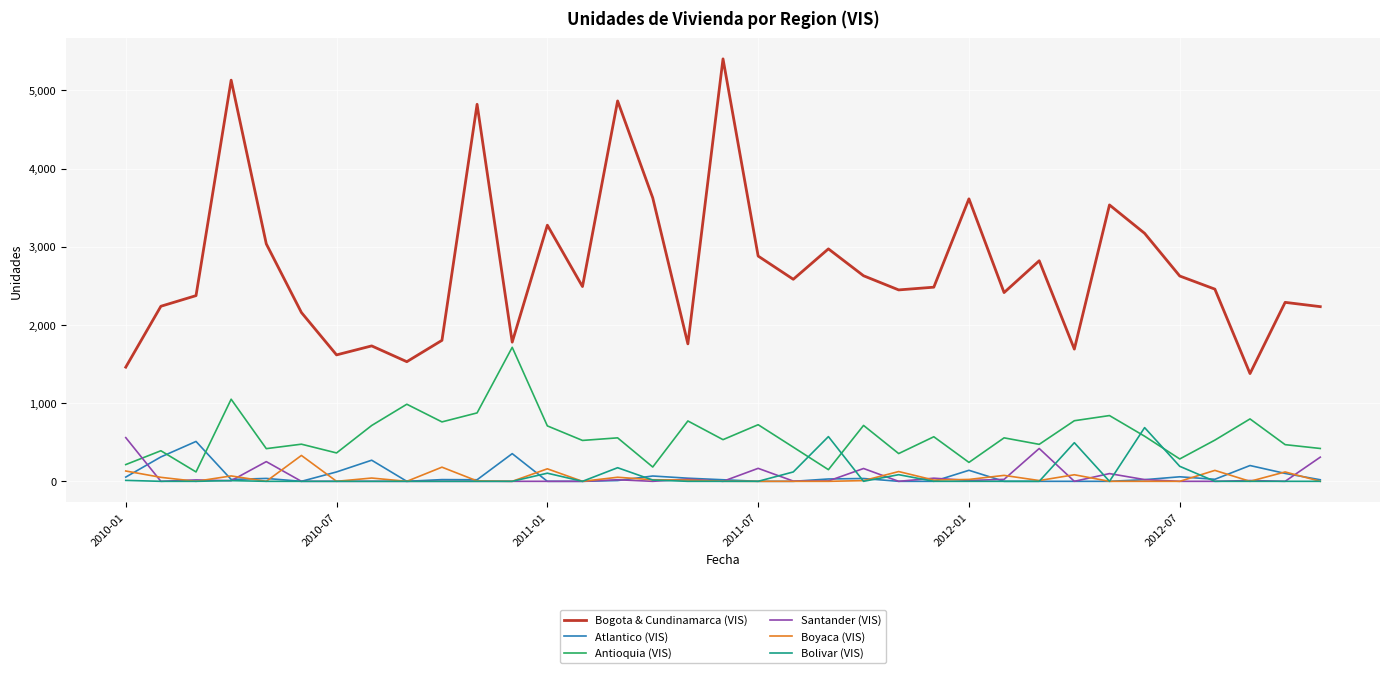

Which series has the largest total across all categories?

Bogota & Cundinamarca (VIS)